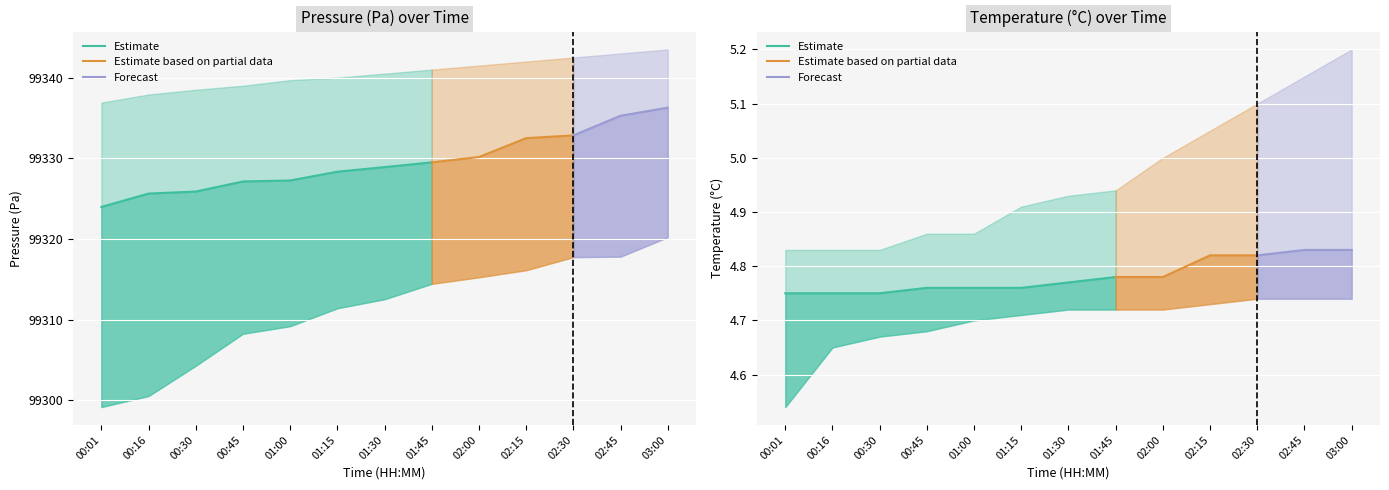

Reading left to right, extract all data points from this chart.

pressure_low: 00:01=99299.2	00:16=99300.5	00:30=99304.3	00:45=99308.2	01:00=99309.2	01:15=99311.4	01:30=99312.5	01:45=99314.4	02:00=99315.2	02:15=99316.1	02:30=99317.8	02:45=99317.8	03:00=99320.2
pressure_mid: 00:01=99324.0	00:16=99325.6	00:30=99325.9	00:45=99327.1	01:00=99327.2	01:15=99328.3	01:30=99328.9	01:45=99329.5	02:00=99330.2	02:15=99332.5	02:30=99332.8	02:45=99335.3	03:00=99336.3
pressure_high: 00:01=99336.9	00:16=99337.9	00:30=99338.5	00:45=99339.0	01:00=99339.7	01:15=99340.0	01:30=99340.5	01:45=99341.0	02:00=99341.5	02:15=99342.0	02:30=99342.5	02:45=99343.0	03:00=99343.5
temperature_low: 00:01=4.5	00:16=4.7	00:30=4.7	00:45=4.7	01:00=4.7	01:15=4.7	01:30=4.7	01:45=4.7	02:00=4.7	02:15=4.7	02:30=4.7	02:45=4.7	03:00=4.7
temperature_mid: 00:01=4.8	00:16=4.8	00:30=4.8	00:45=4.8	01:00=4.8	01:15=4.8	01:30=4.8	01:45=4.8	02:00=4.8	02:15=4.8	02:30=4.8	02:45=4.8	03:00=4.8
temperature_high: 00:01=4.8	00:16=4.8	00:30=4.8	00:45=4.9	01:00=4.9	01:15=4.9	01:30=4.9	01:45=4.9	02:00=5.0	02:15=5.0	02:30=5.1	02:45=5.2	03:00=5.2